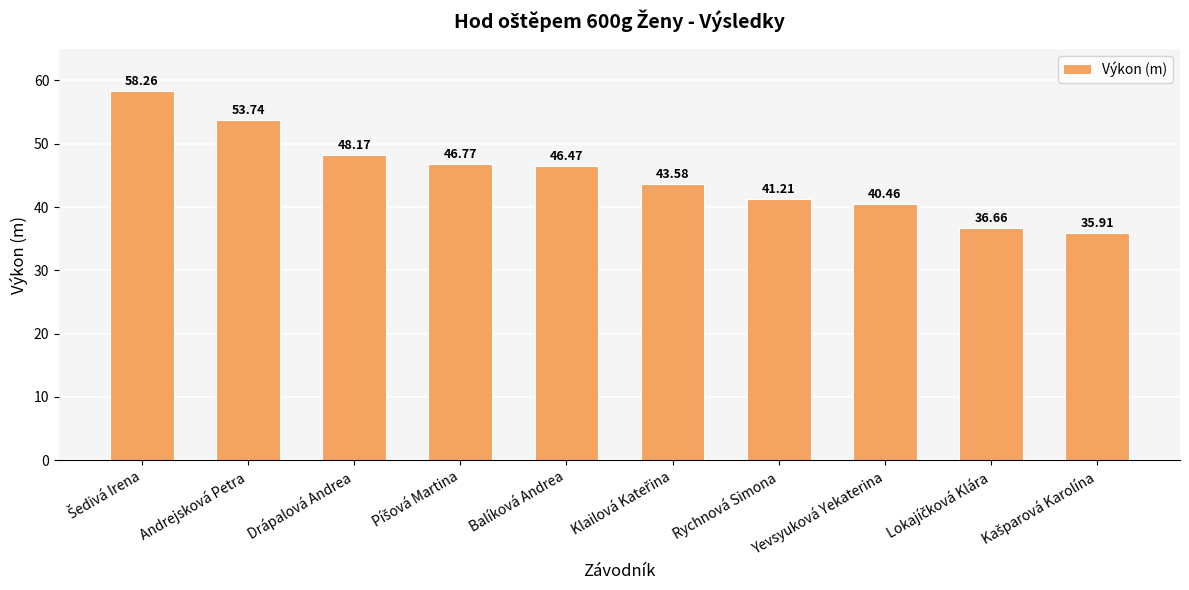

What is the label of the 8th bar from the left?

Yevsyuková Yekaterina